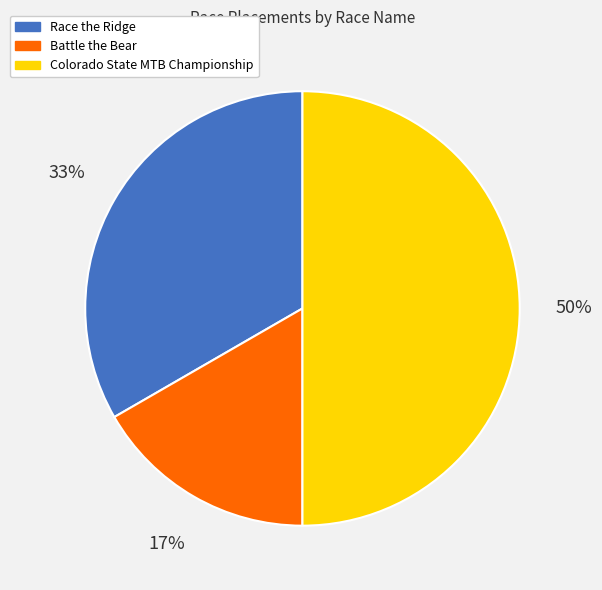

Which has a higher value, Battle the Bear or Race the Ridge?

Race the Ridge